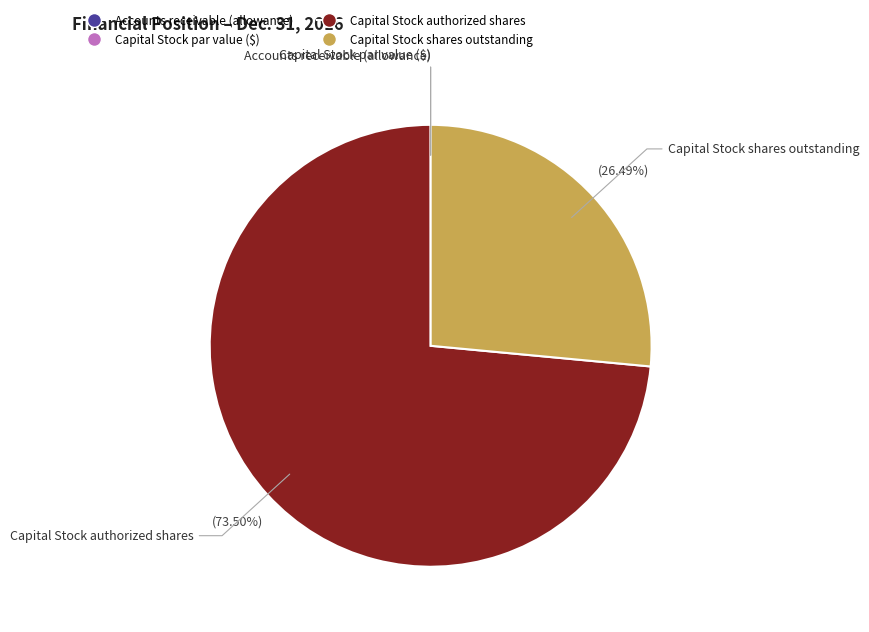

Which slice is the largest?

Capital Stock authorized shares